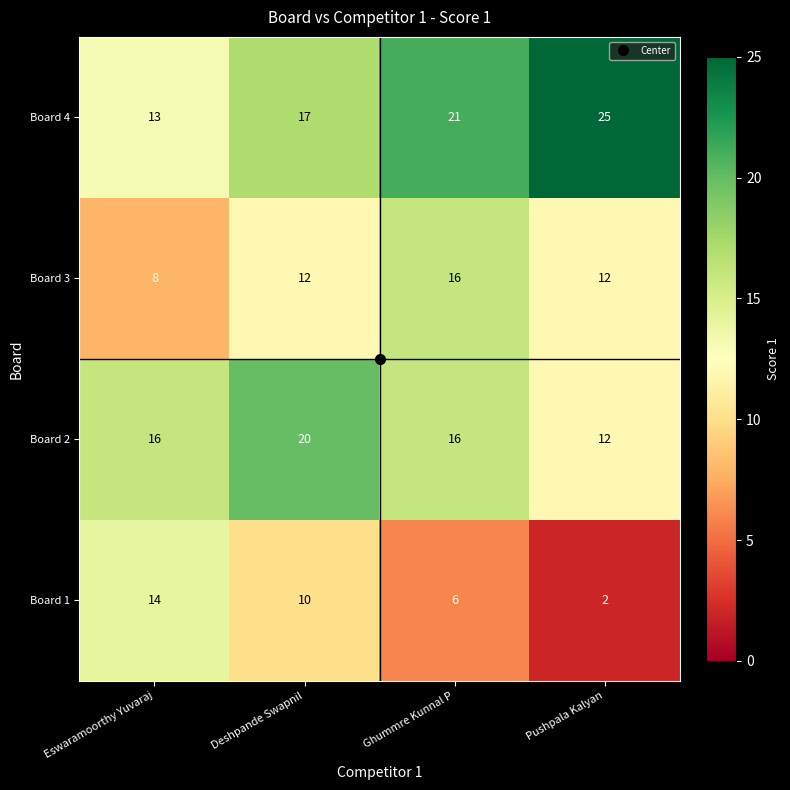

The value of Board 1 at Pushpala Kalyan is 2. True or false?

True